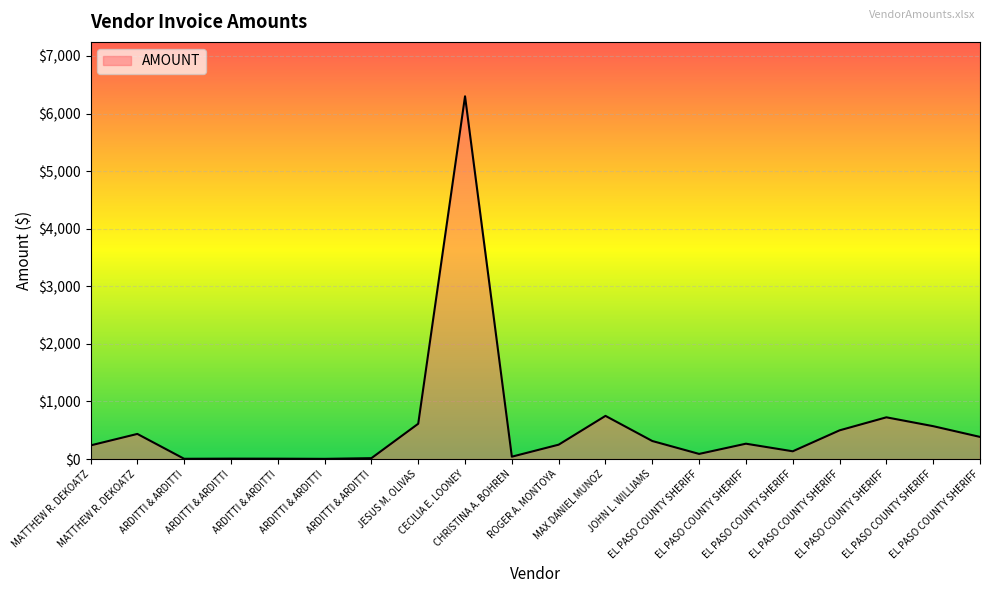

What is the change in value from ARDITTI & ARDITTI to ROGER A. MONTOYA?

+234.5